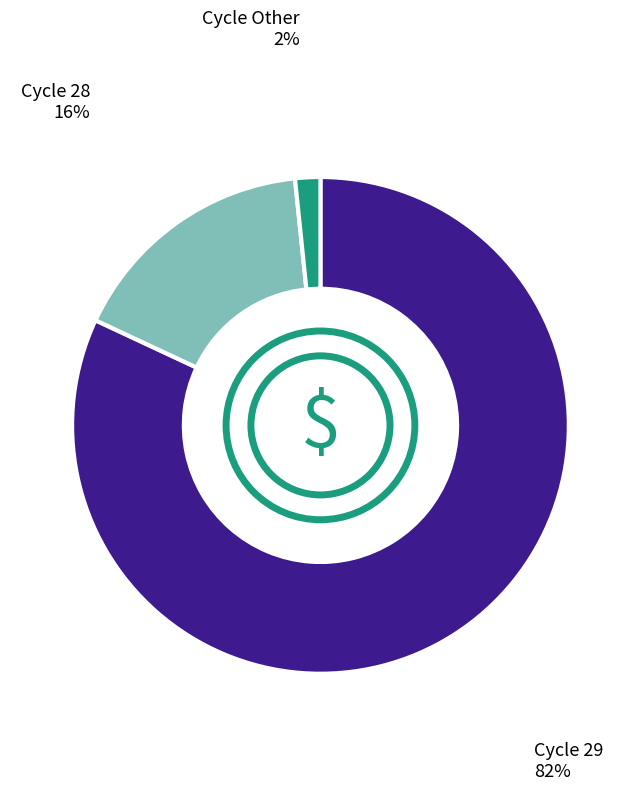

To the nearest percent, what is the average slice percentage?

33%